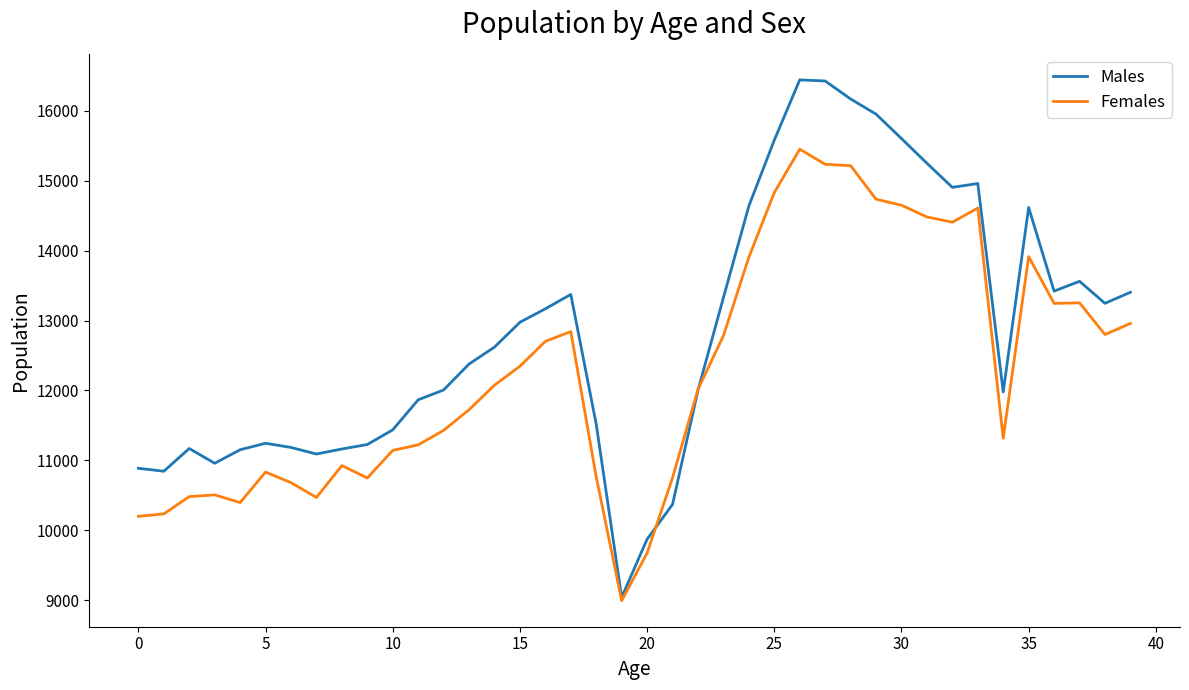

What is the lowest value of the Females series?

8994